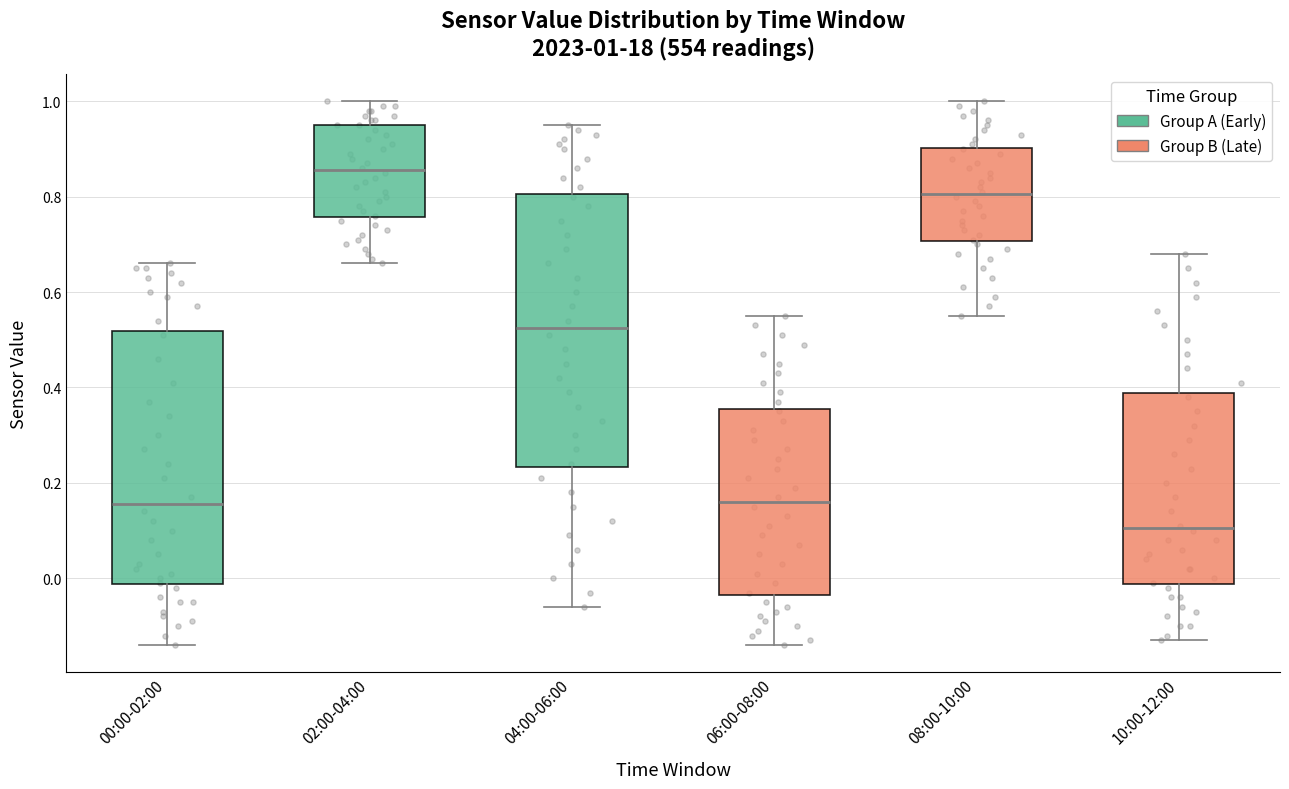

Which box's median line is the highest?

02:00-04:00